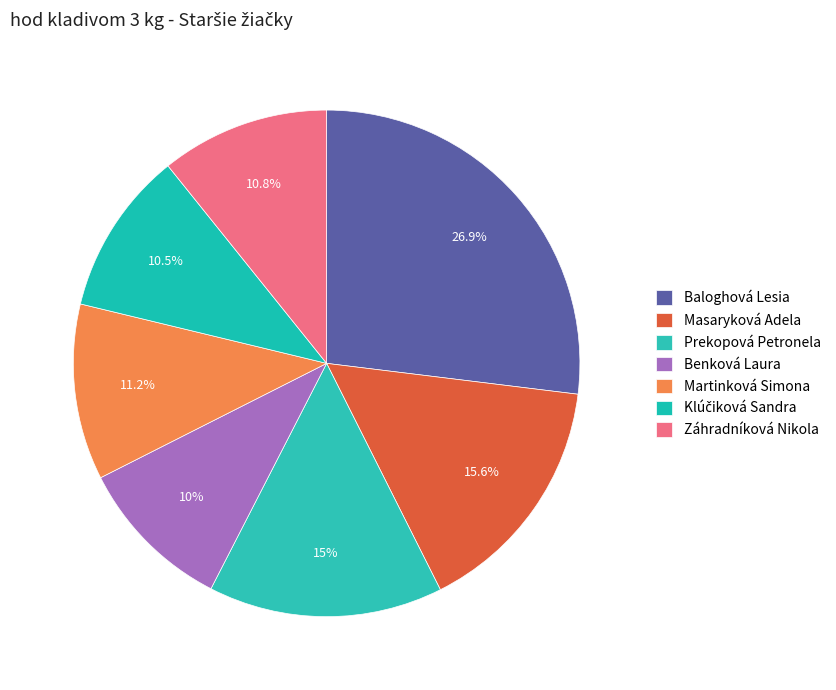

How many slices are in this pie chart?

7